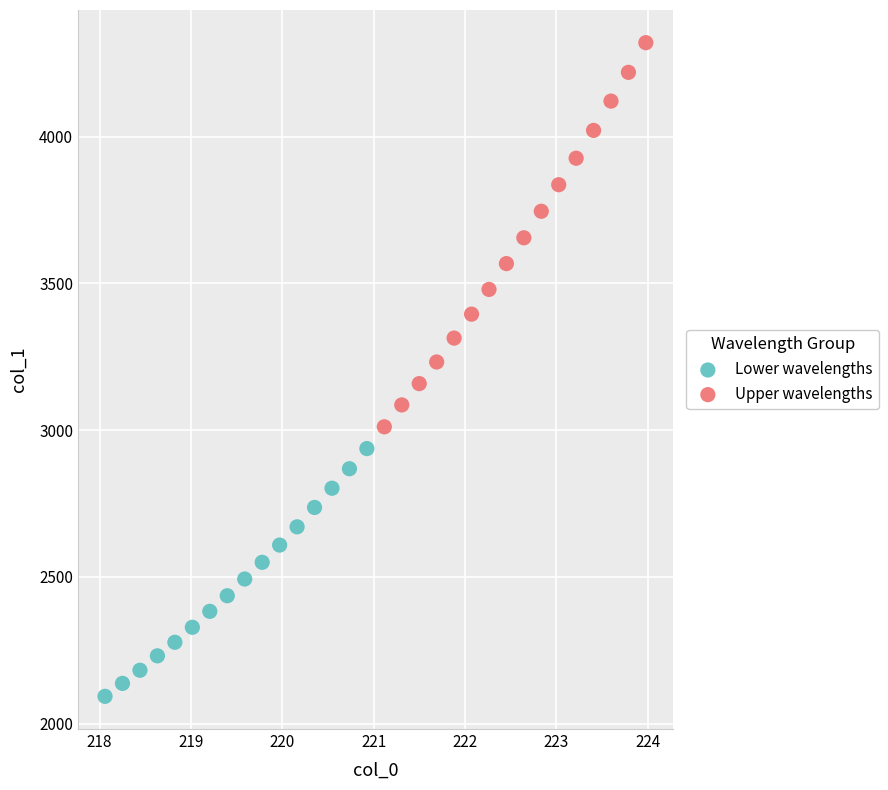

Which series has the largest Y range (max minus min)?

Upper wavelengths